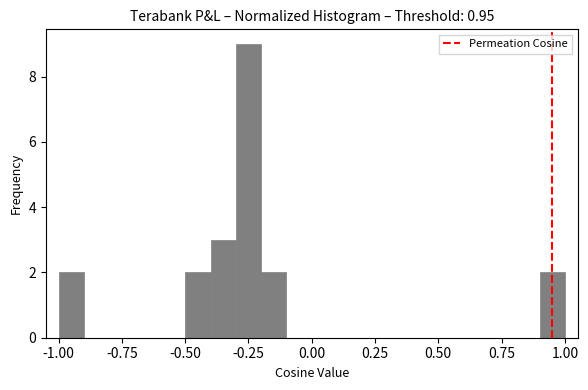

Around what value on the x-axis is the tallest bar? Give the approximate position of its centre, as read against the axis.

-0.25